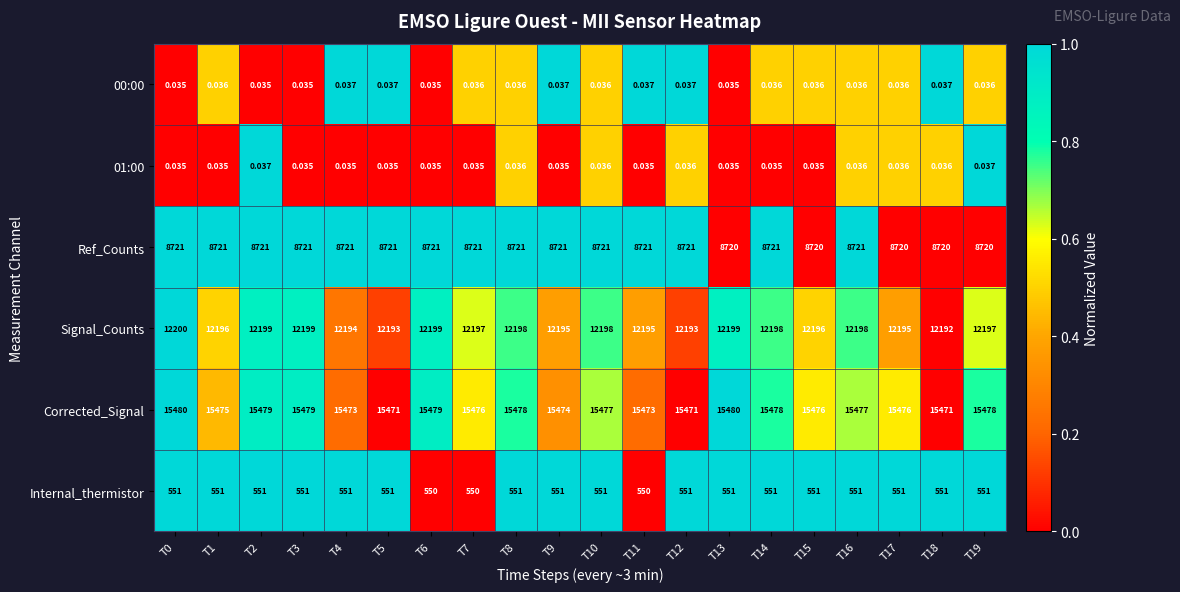

Which series changed the most between T4 and T8?

Corrected_Signal